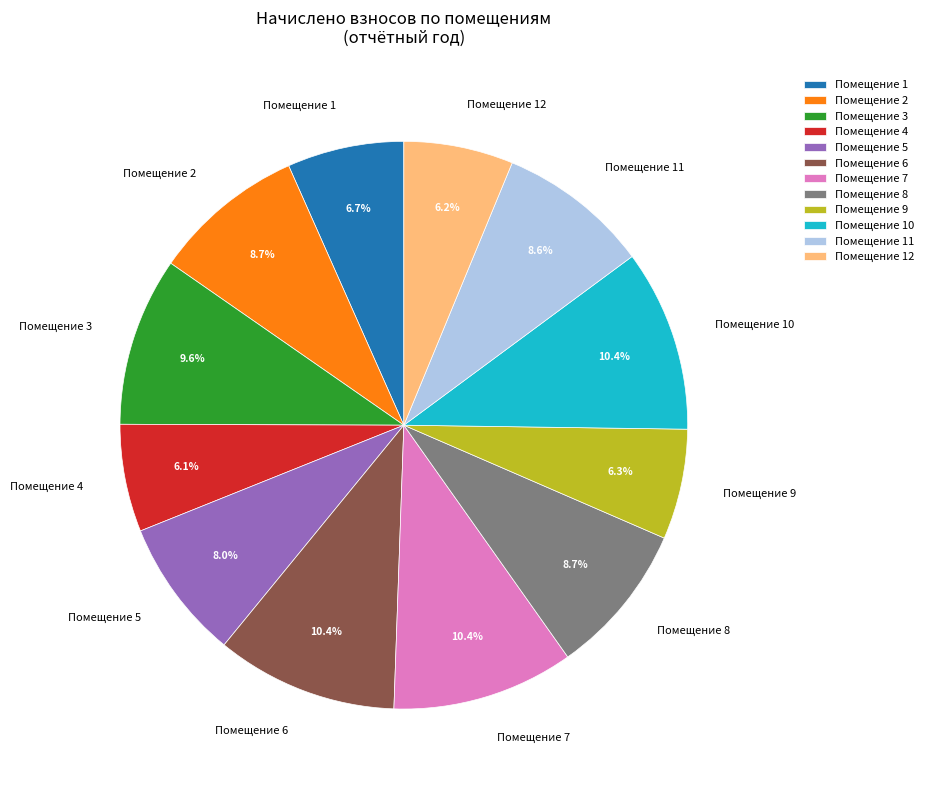

Does any single category account for the majority?

No